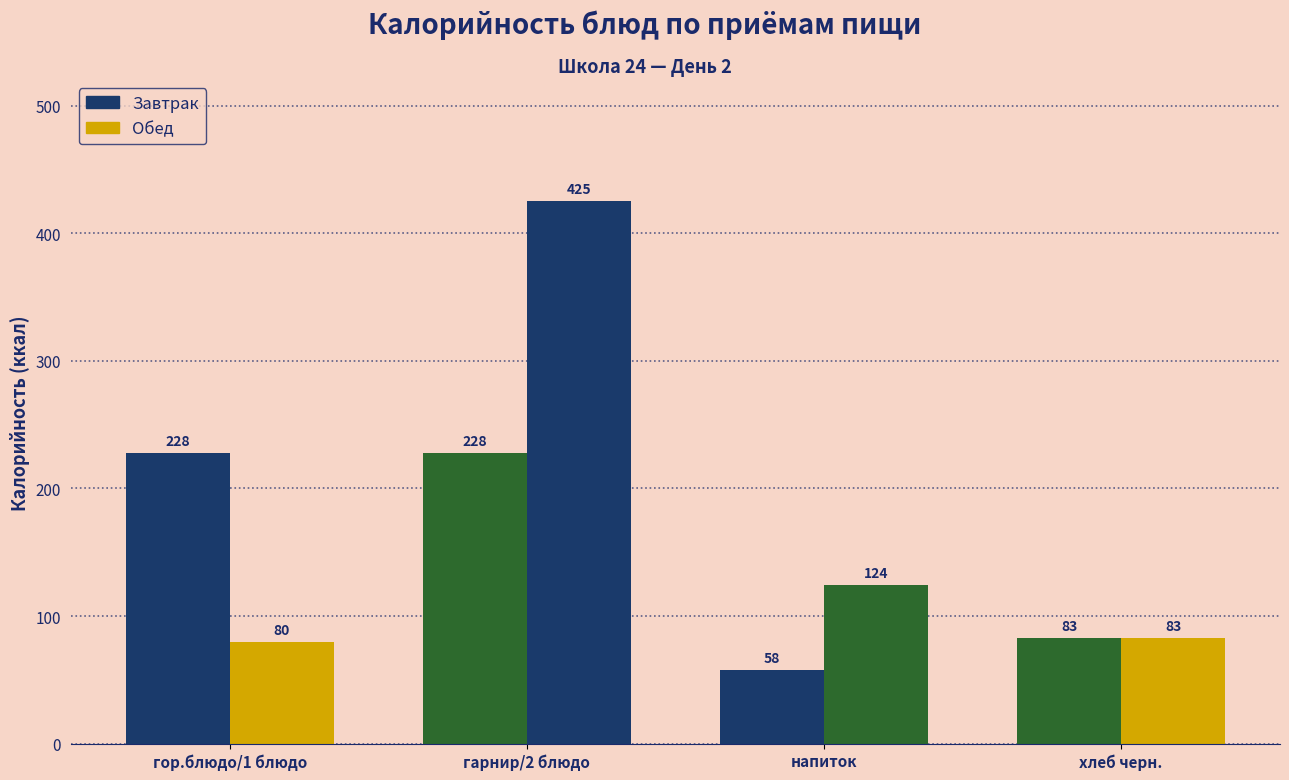

What is the maximum value for Обед?

425